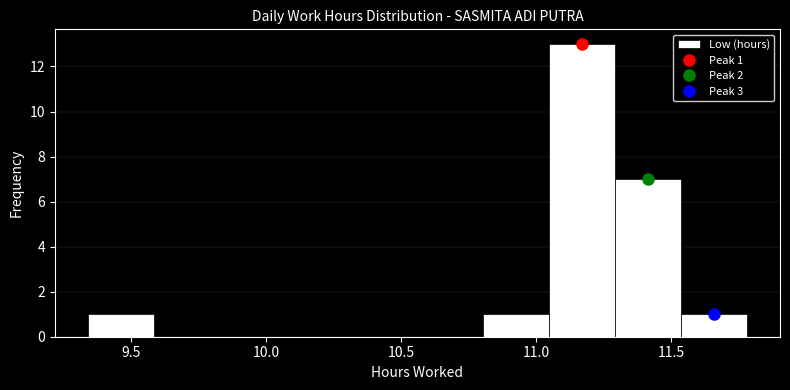

Which range on the x-axis has the tallest bar?

11.05 to 11.30